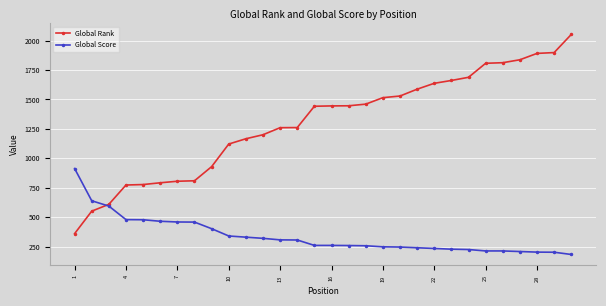

What is the maximum value for Global Rank?

2052